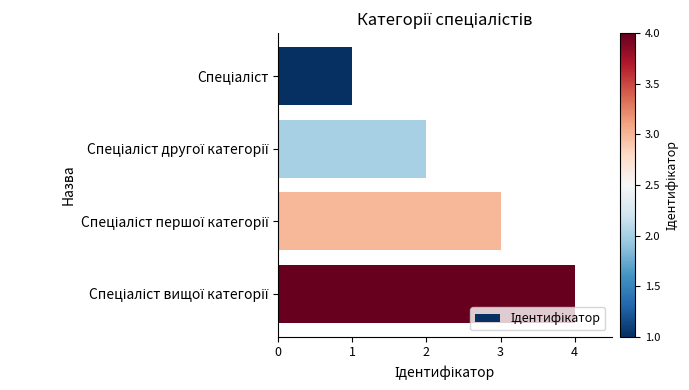

Are the bars grouped side by side (vs. stacked)?

No